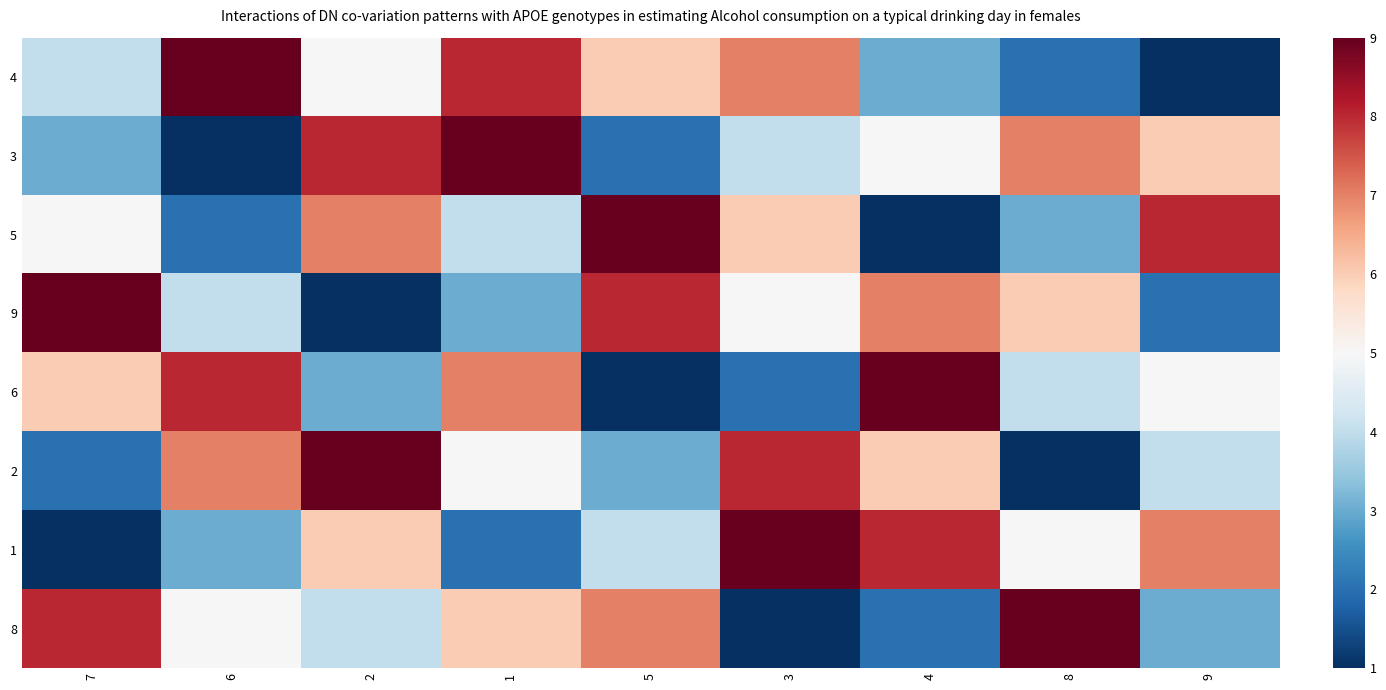

Rank the series by their maximum value, from lowest to highest.

4, 3, 5, 9, 6, 2, 1, 8